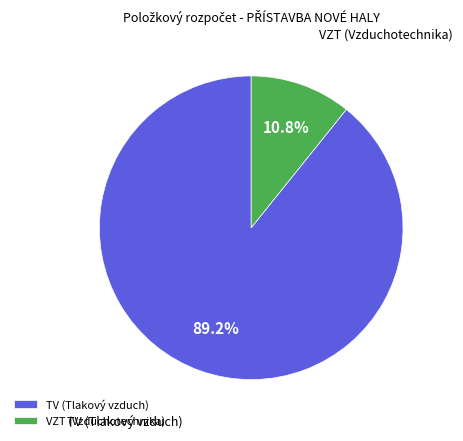

Is it true that TV (Tlakový vzduch) is 17% of the pie?

False